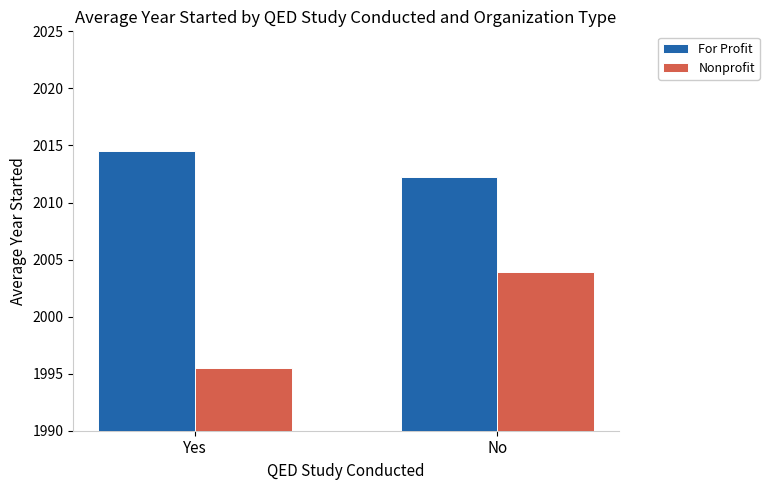

Is it true that Nonprofit equals 2003.9 at No?

True